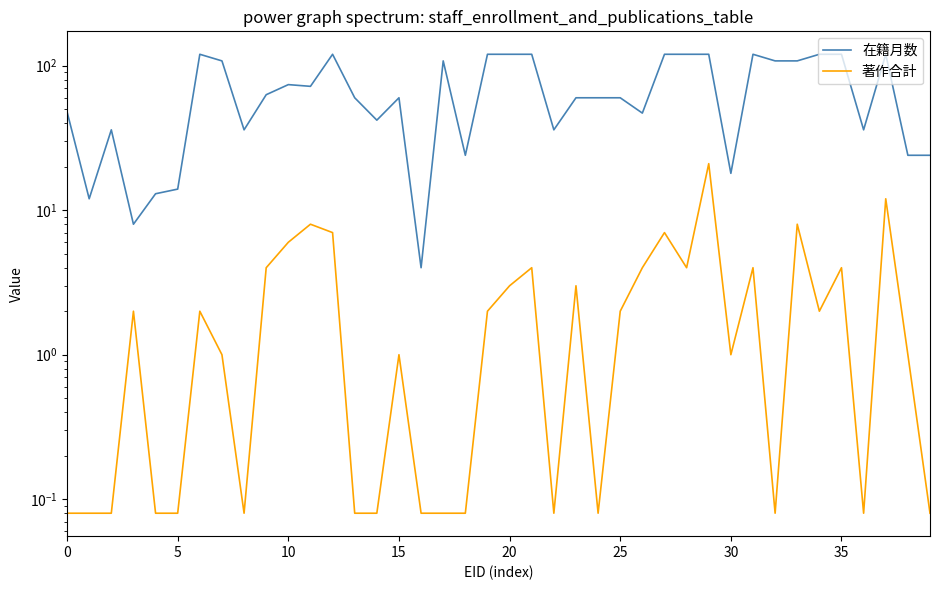

The value of 在籍月数 at 9 is 31.8. True or false?

False